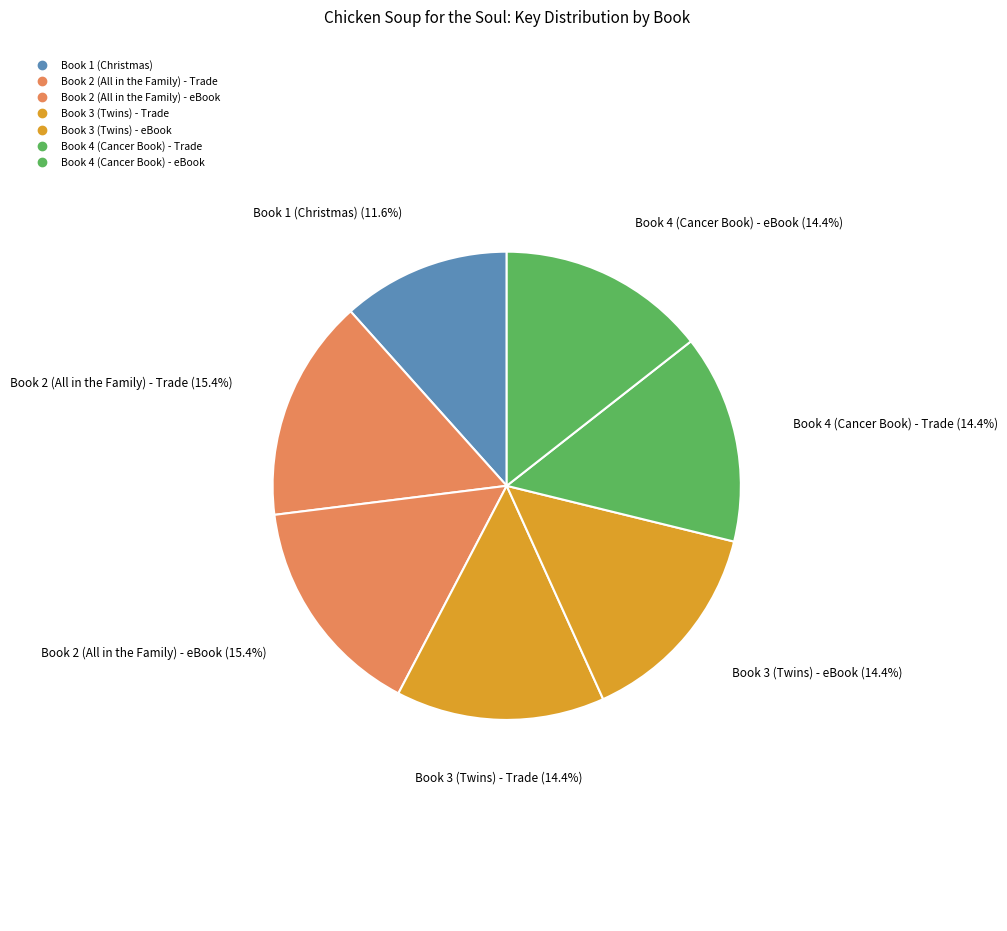

What portion of the pie excludes Book 2 (All in the Family) - eBook?

84.6%